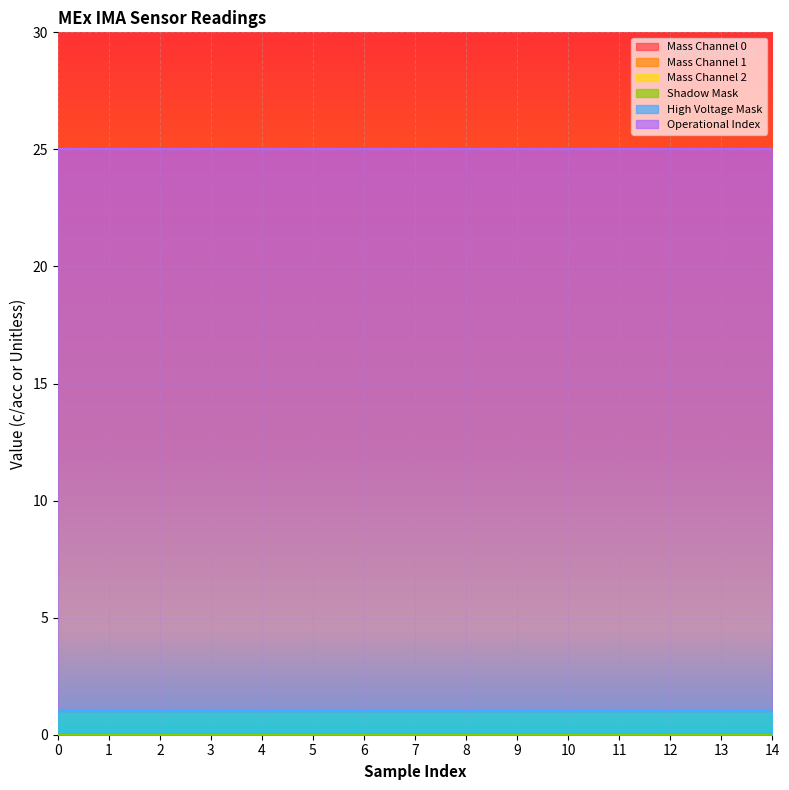

At how many categories does at least one series exceed 0?

15